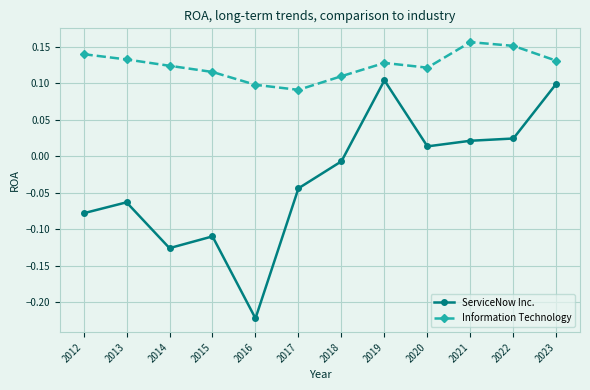

Where does the ServiceNow Inc. series first go above 0?

2019